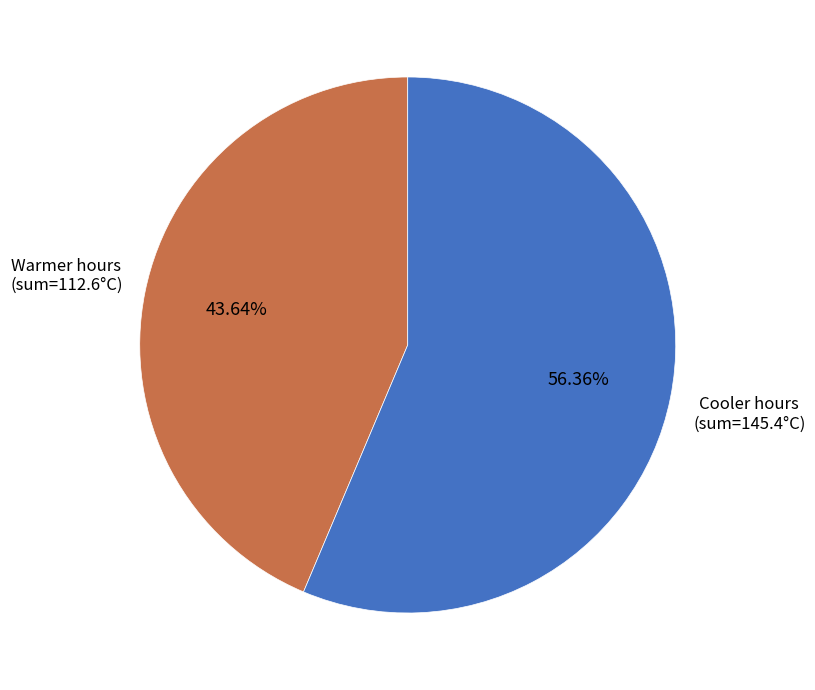

Does any single category account for the majority?

Yes